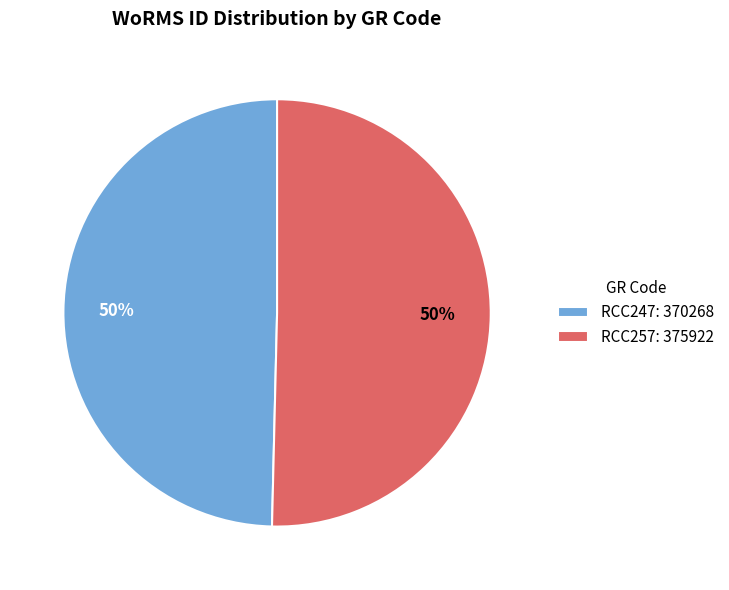

What is the ratio of the value at RCC257 to the value at RCC247?

1.0